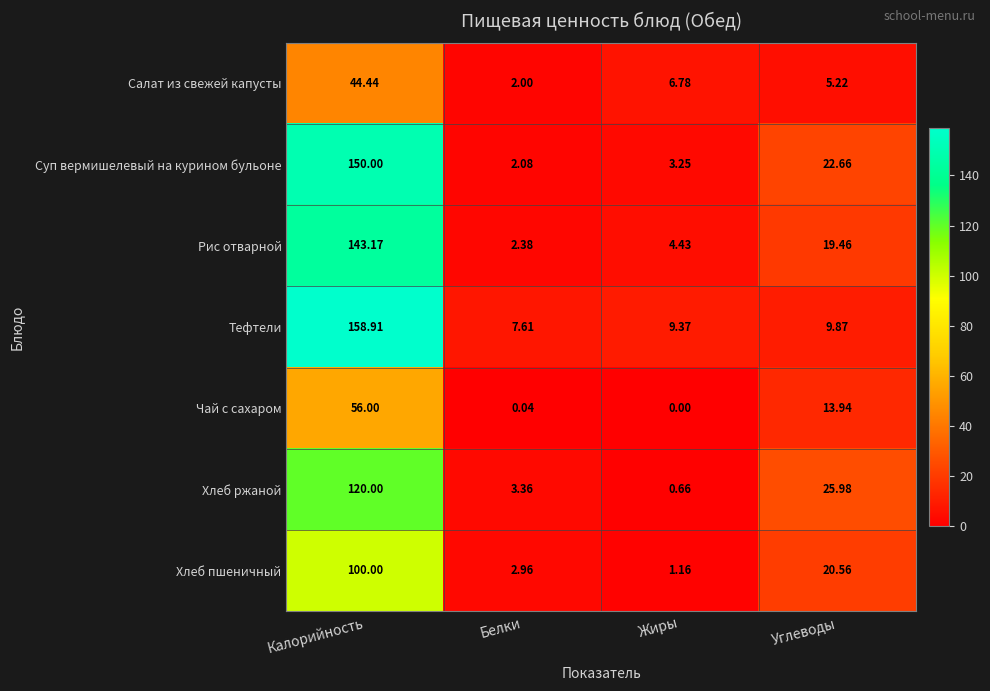

What is the difference between the highest and lowest values at Жиры?

9.4